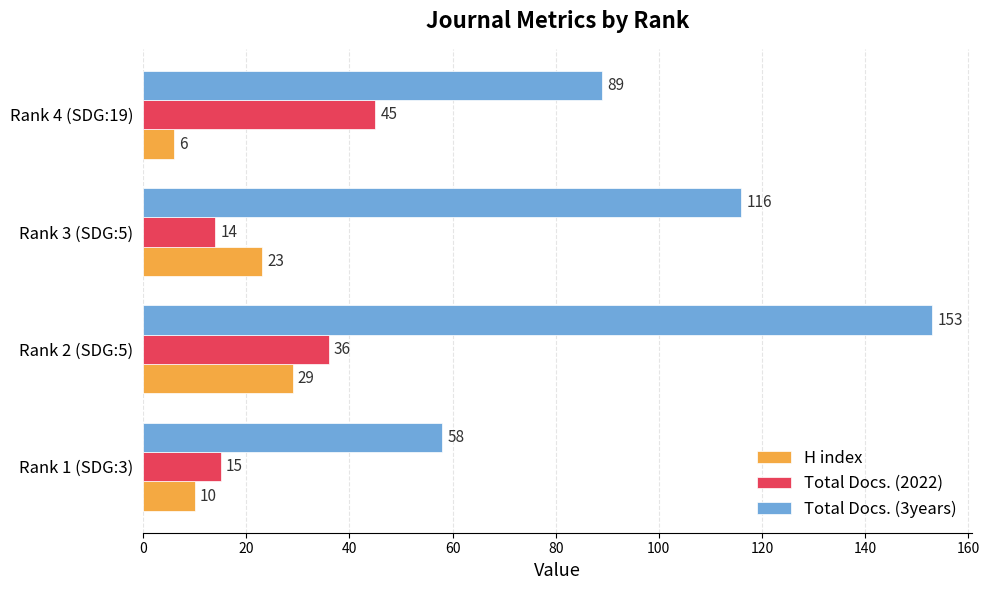

What is the greatest value displayed?

153